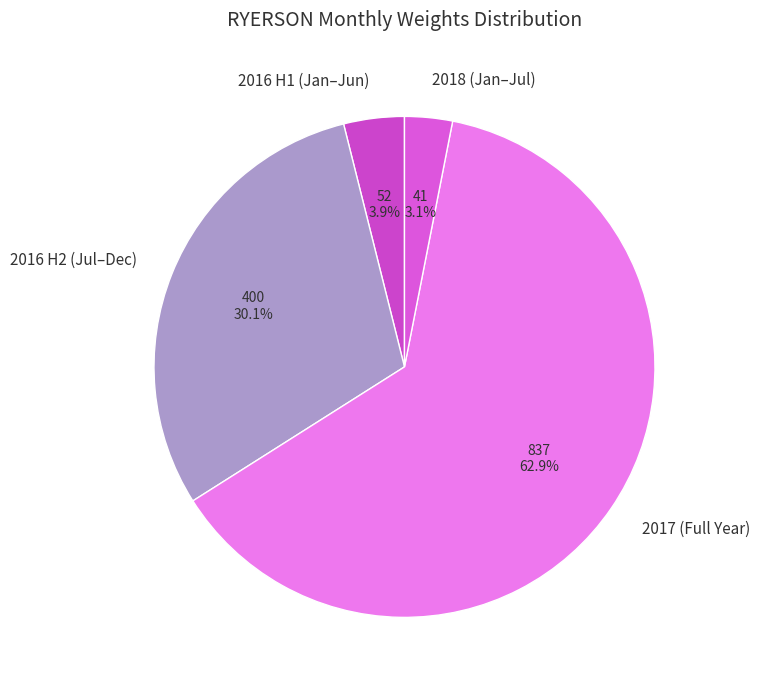

What is the ratio of the value at 2016 H2 (Jul–Dec) to the value at 2016 H1 (Jan–Jun)?

7.7